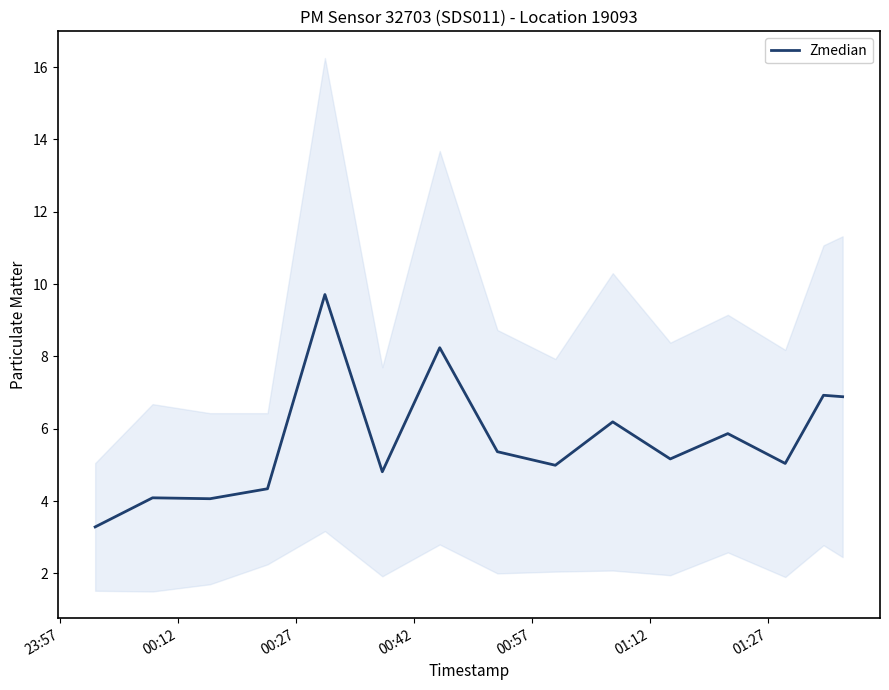

What is the highest value of the Zmedian series?

9.7